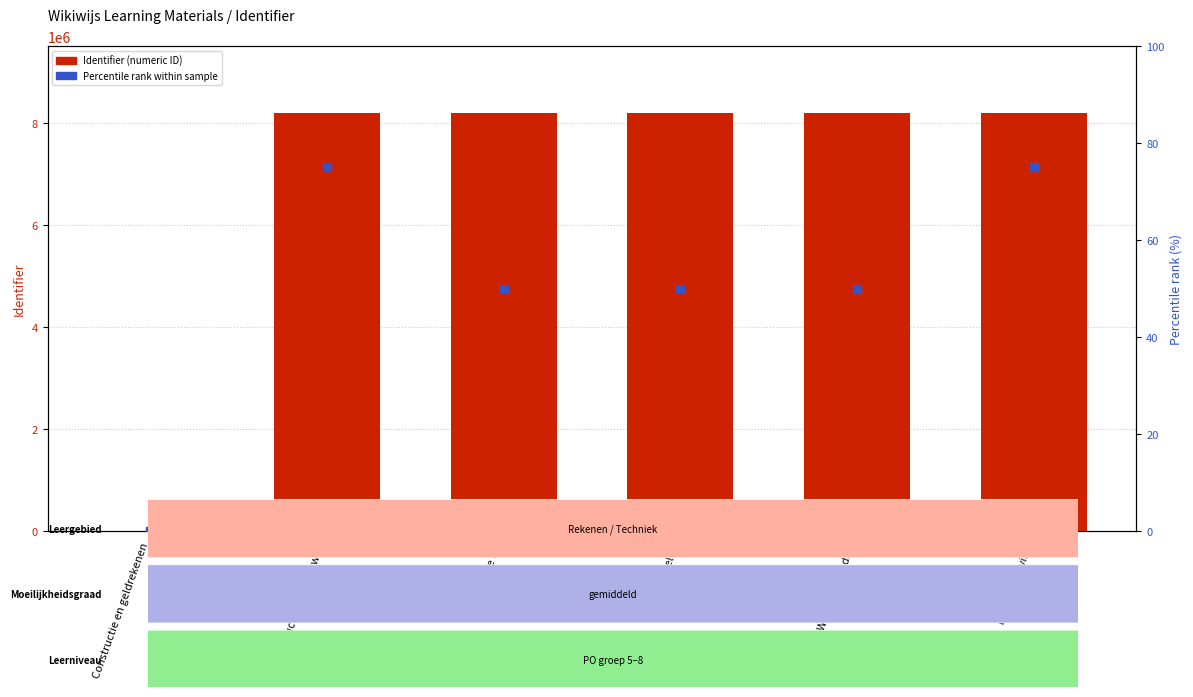

What are all the series names shown in the legend?

Identifier, Percentile rank